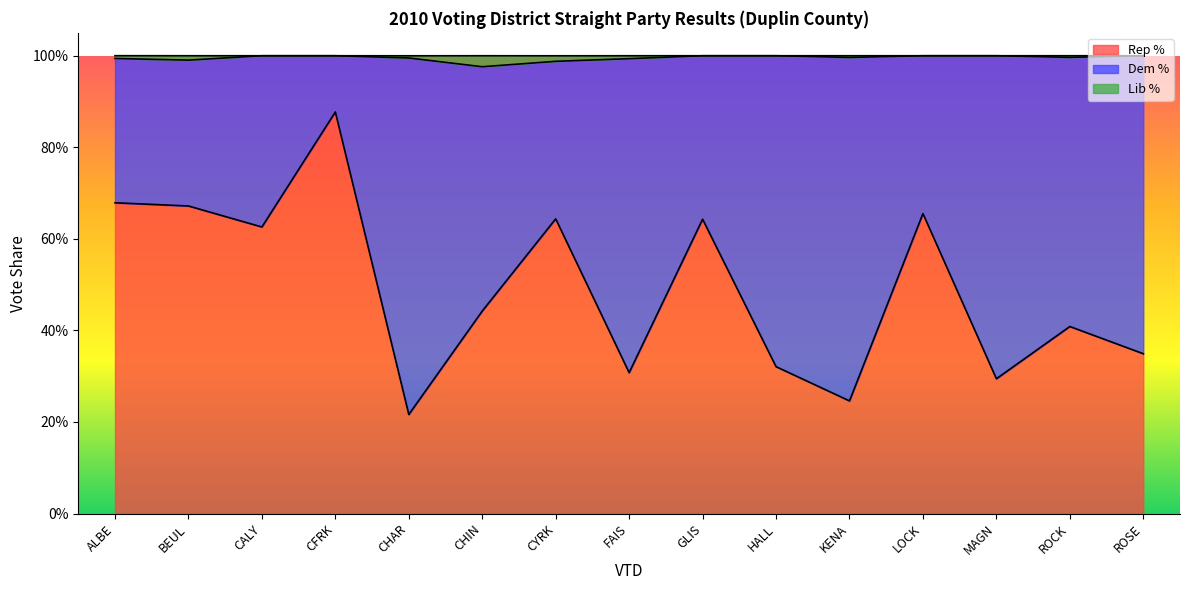

What is the value of the Rep % point at the 2nd from the left?

0.7